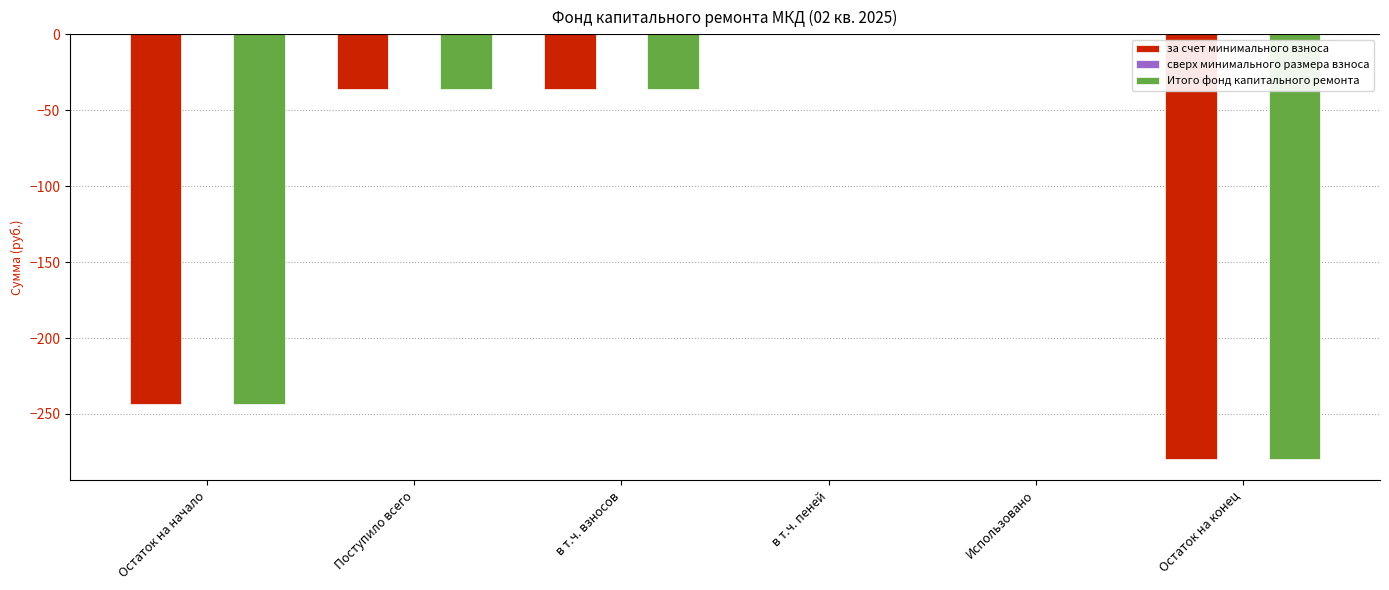

Read the за счет минимального взноса value at Остаток на конец.

-279.6